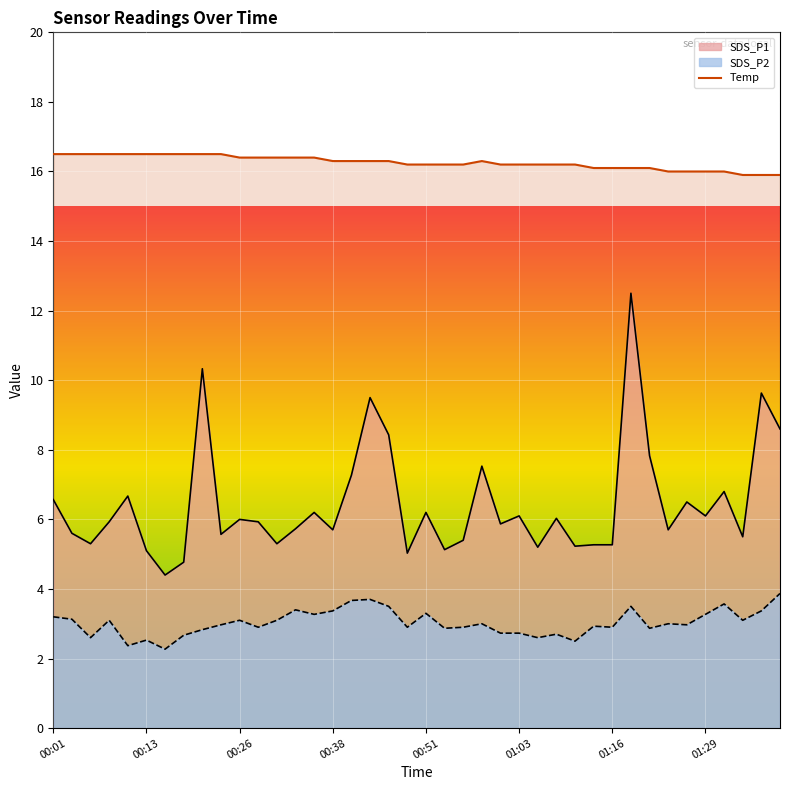

At which label does SDS_P1 first exceed 5?

00:01